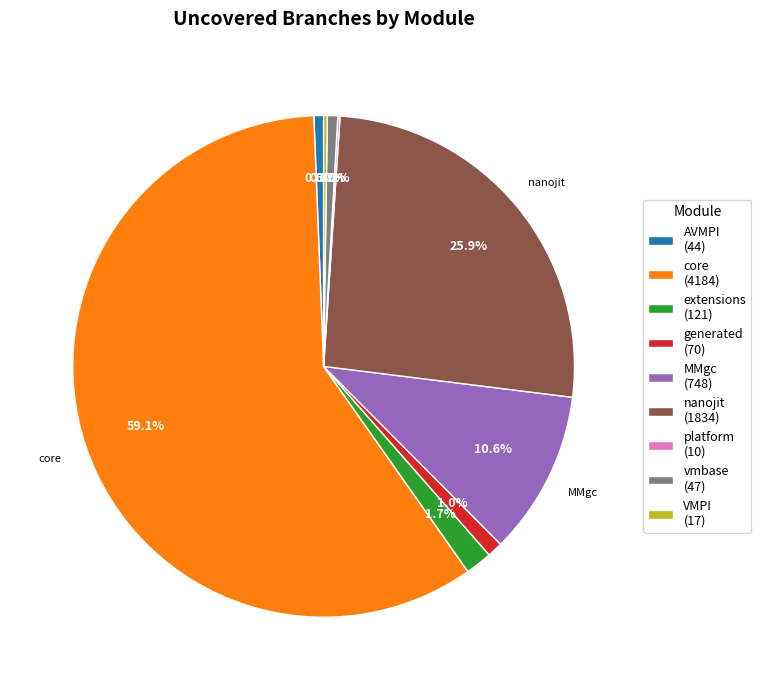

Is there a majority slice in this chart?

Yes